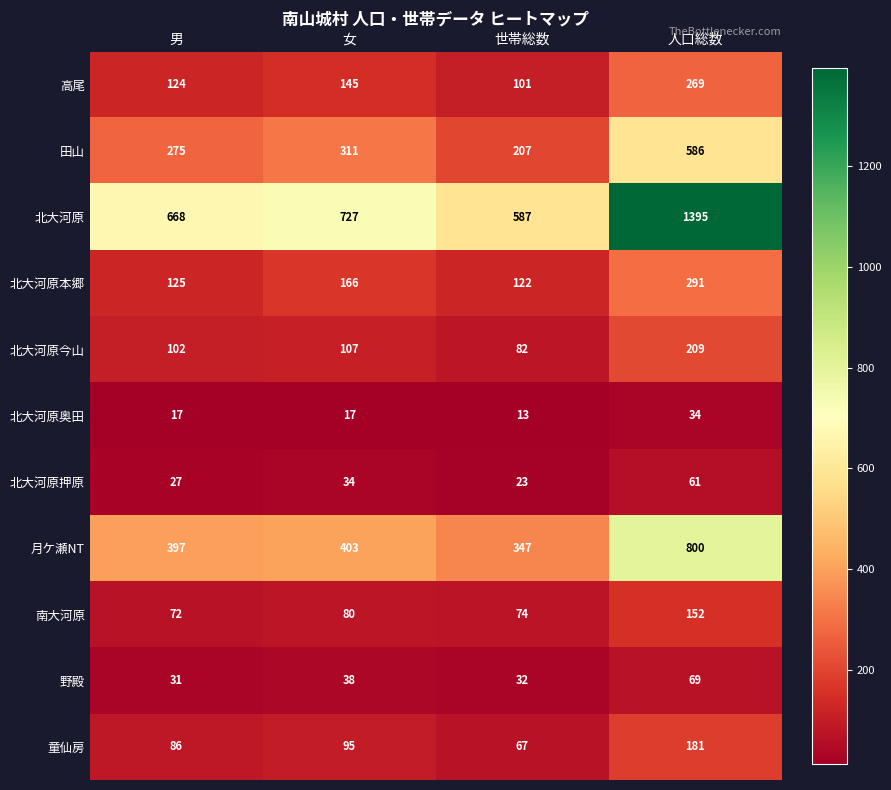

What is the difference between the highest and lowest values at 人口総数?

1361